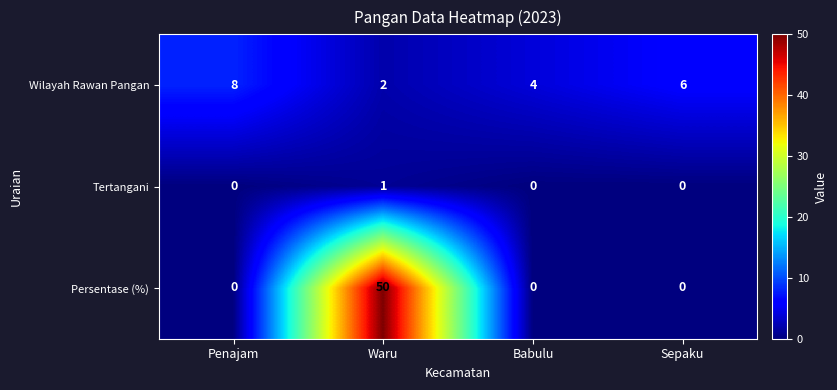

Which series has the largest total across all categories?

Persentase (%)